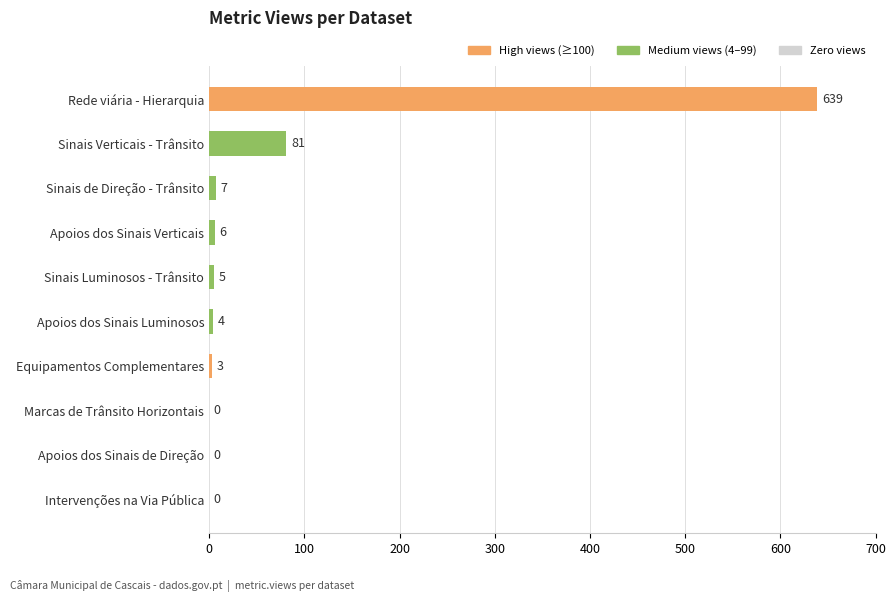

What is the sum of all values?

745